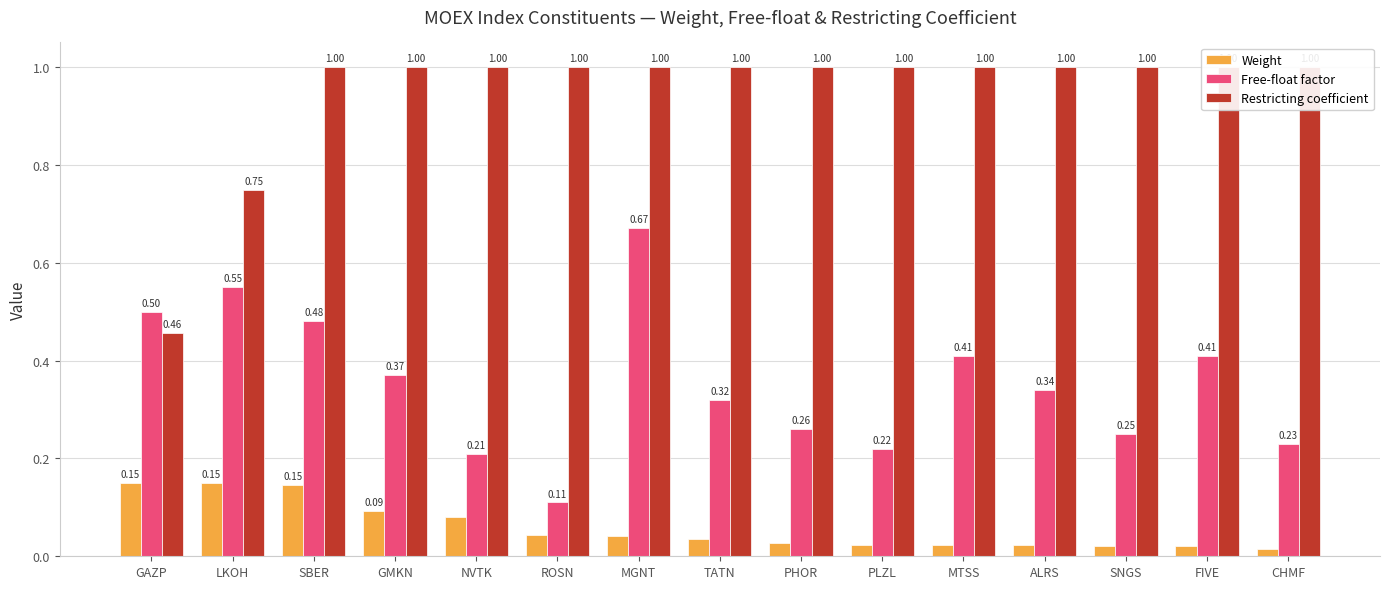

List the series in order of their peak value, highest first.

Restricting coefficient, Free-float factor, Weight